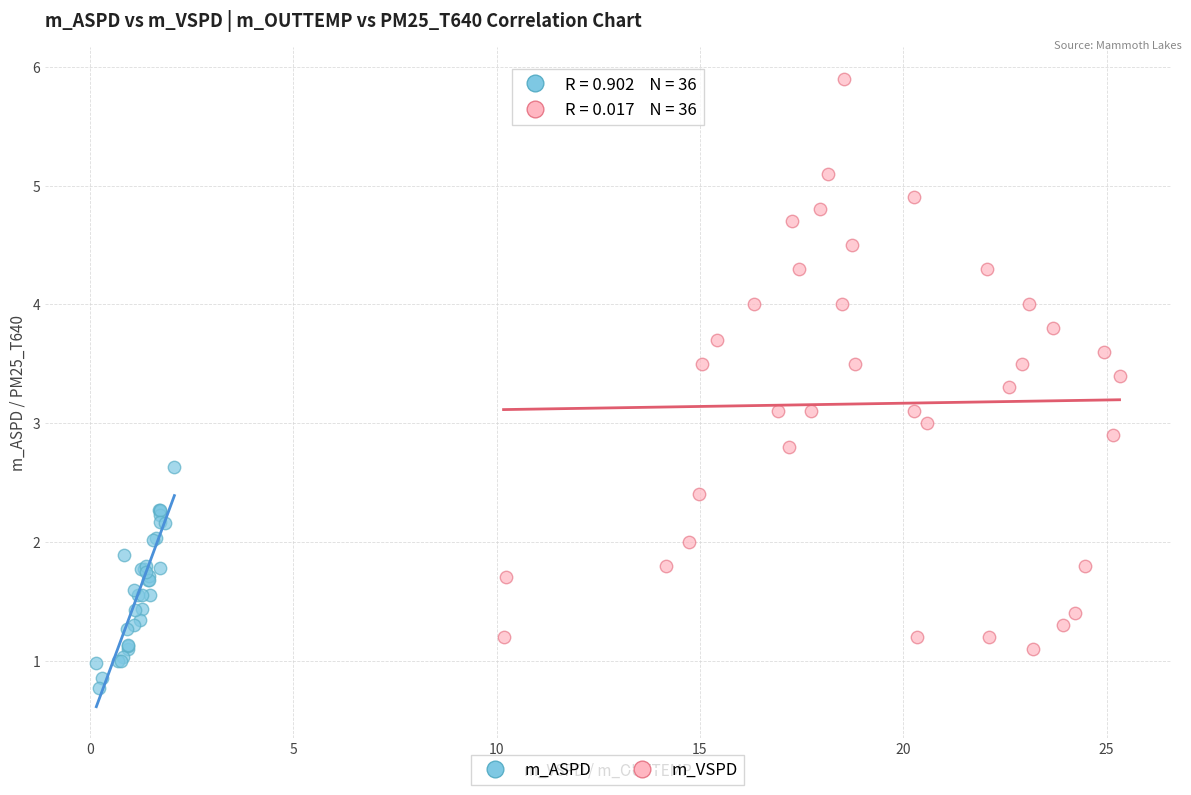

Which series contains the lowest Y value?

m_ASPD